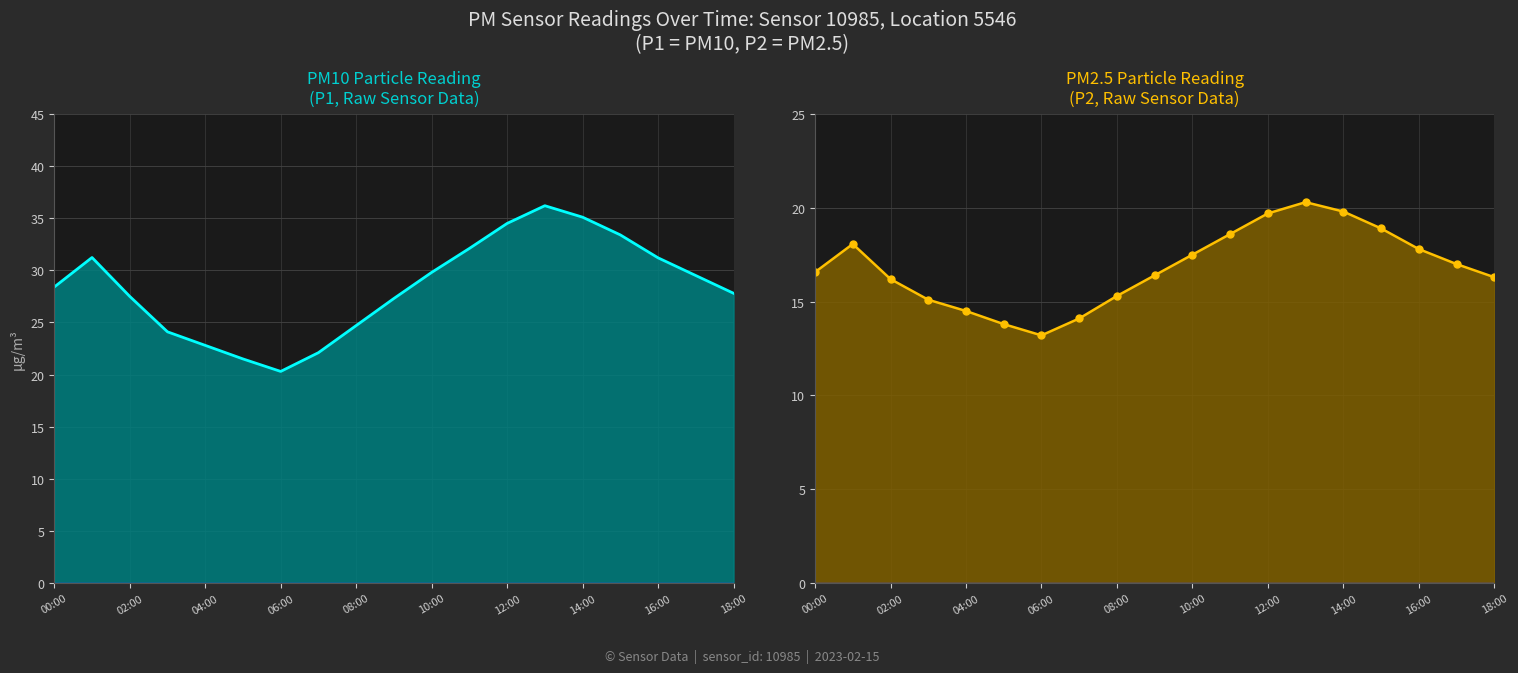

What are all the series names shown in the legend?

P1 line, P2 line